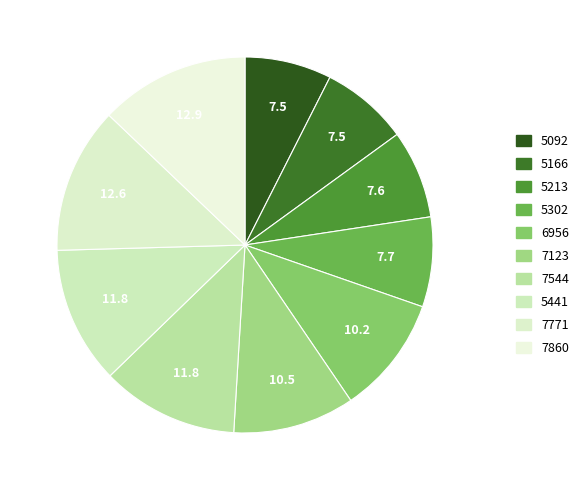

Does any single category account for the majority?

No